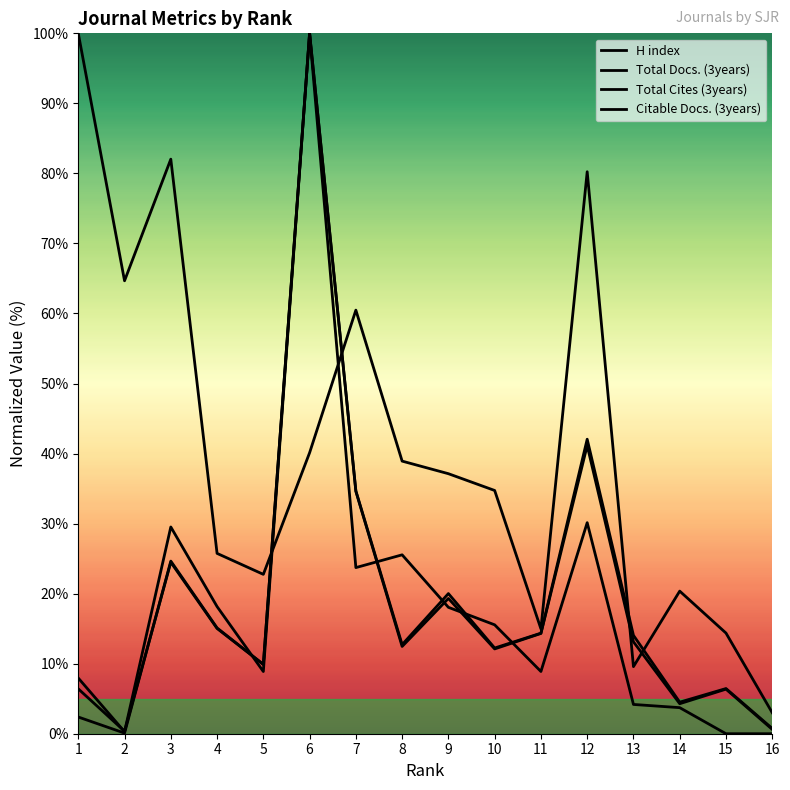

At 10, list the series in order from smallest to largest.

Citable Docs. (3years), Total Docs. (3years), Total Cites (3years), H index